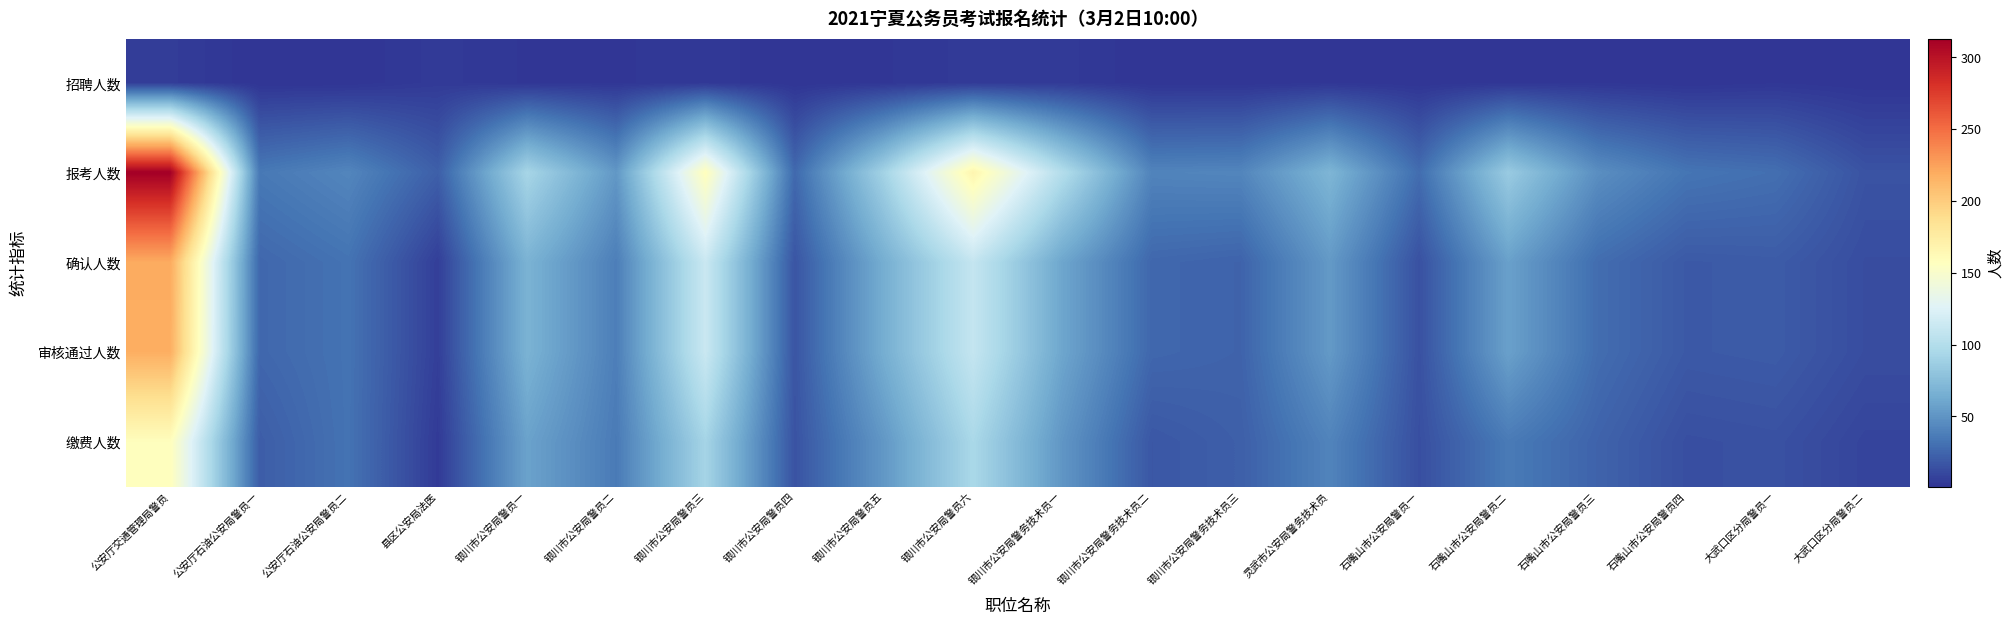

What is the spread (max minus min) of values at 石嘴山市公安局警员三?

45